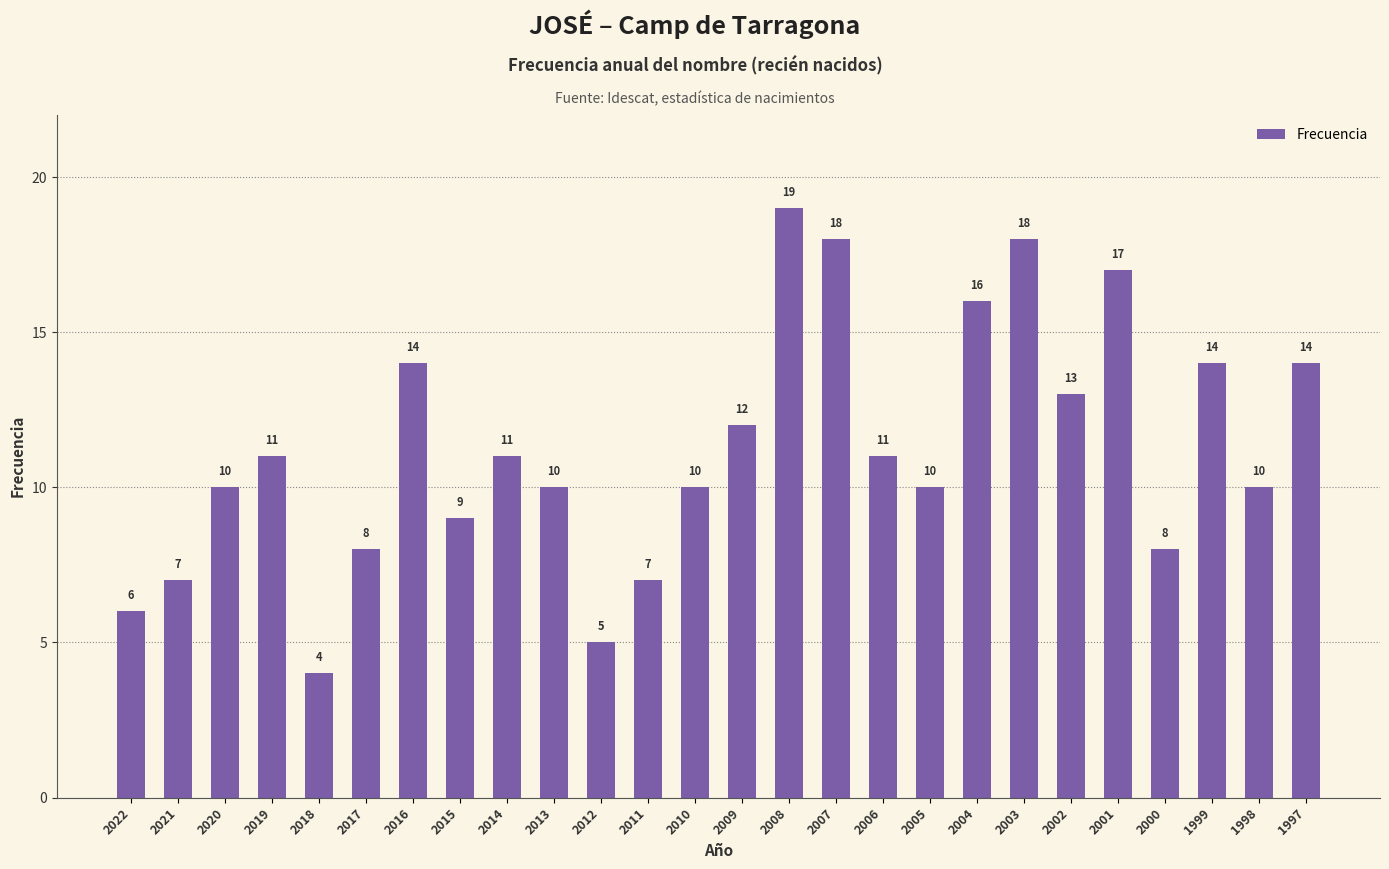

What is the difference between the second highest and second lowest values?

13